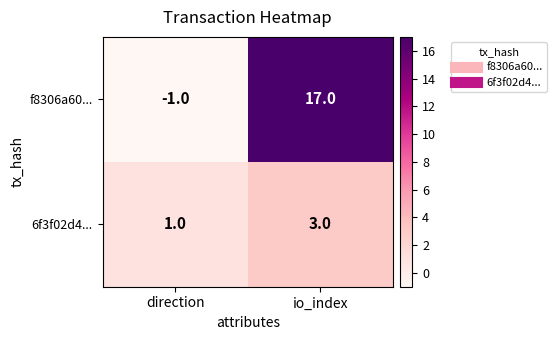

What is the sum of the 6f3f02d4... values at io_index and direction?

4